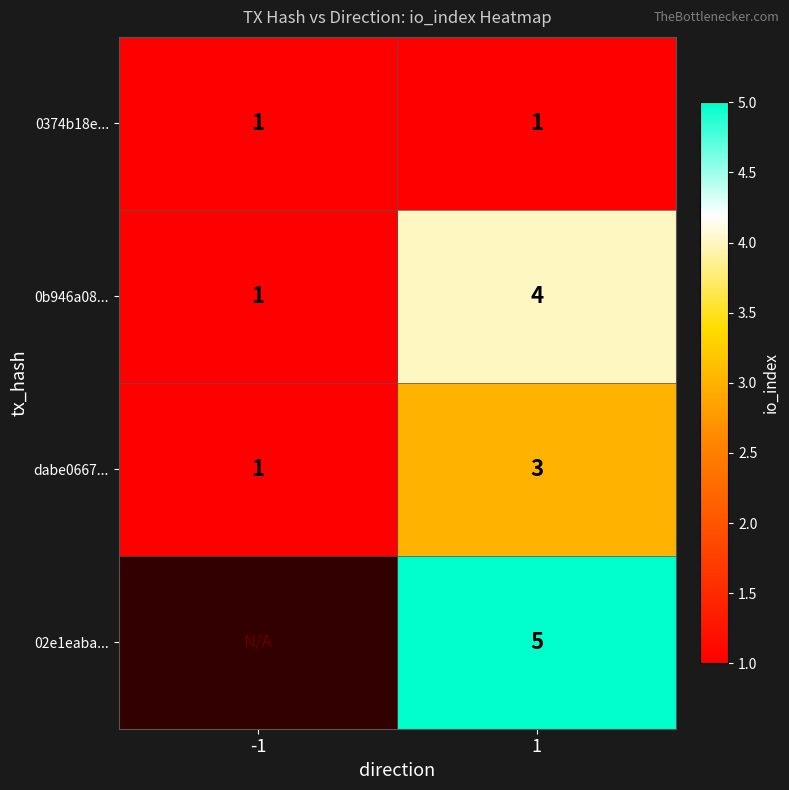

Rank the categories by dabe0667... value from highest to lowest.

1, -1